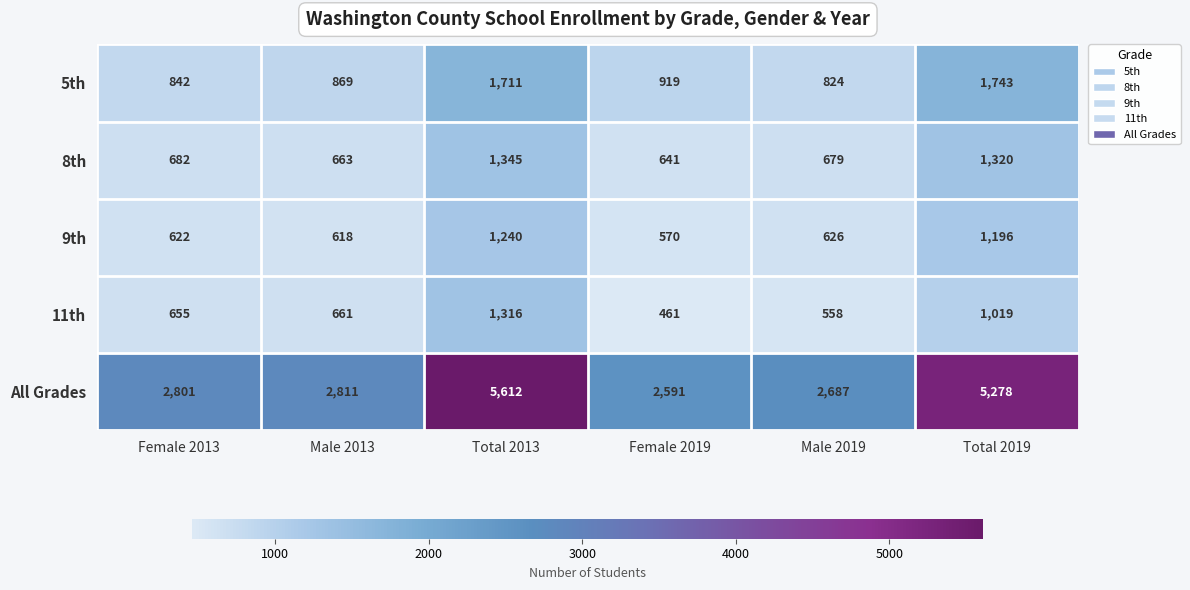

Which series has the largest total across all categories?

All Grades